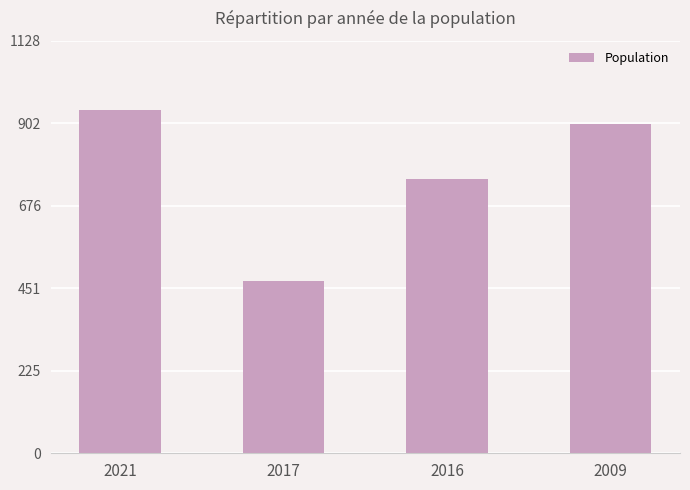

What is the greatest value displayed?

940